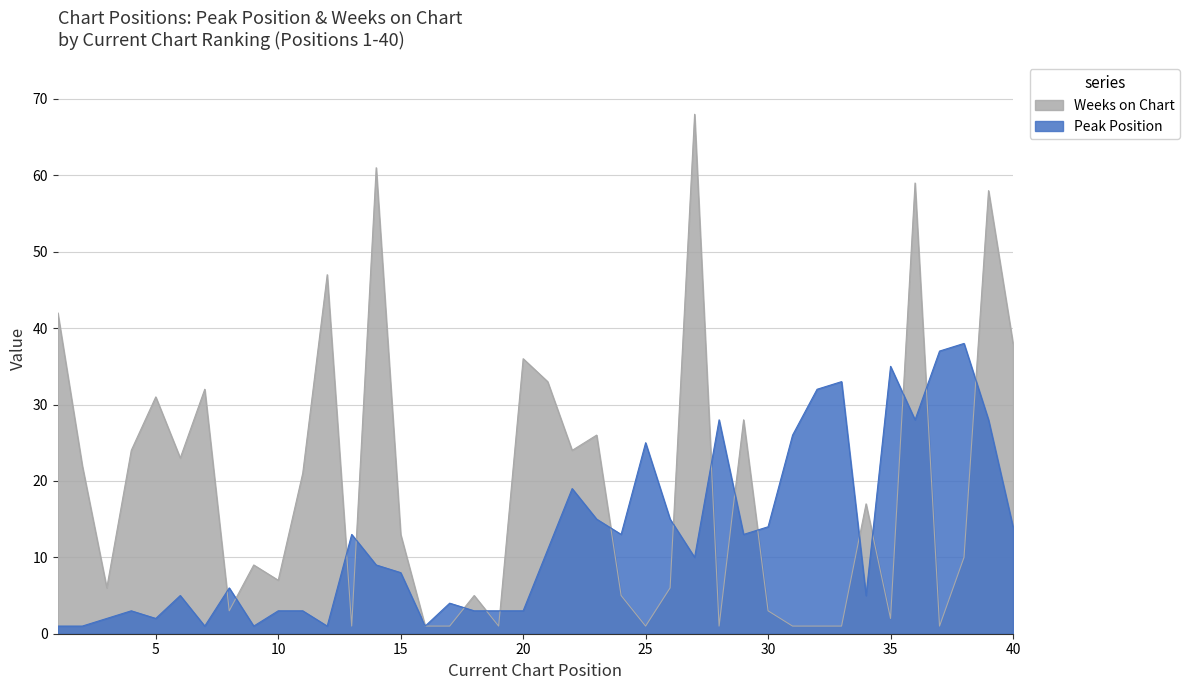

True or false: Weeks on Chart has a value of 1 at 16.

True